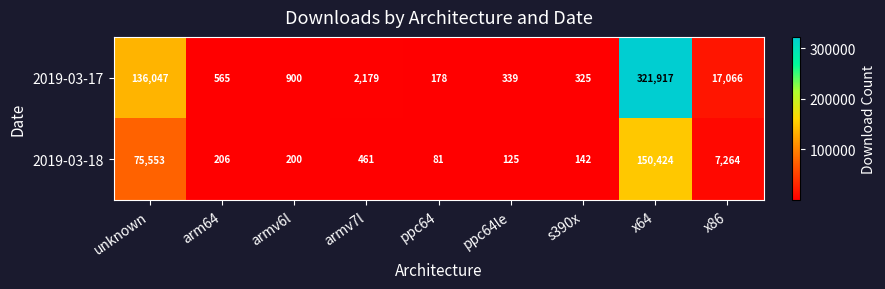

Which series has the largest range (max minus min)?

2019-03-17